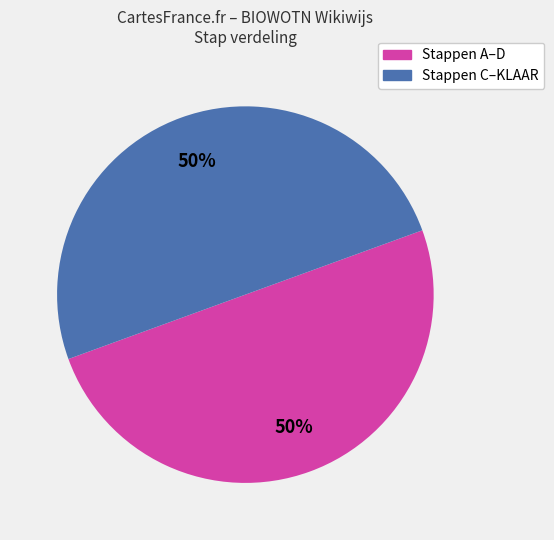

To the nearest percent, what is the average slice percentage?

50%